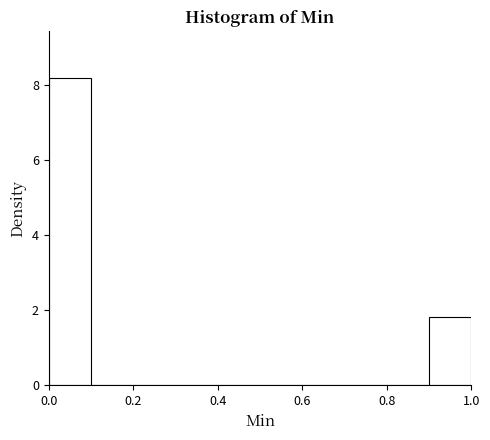

Which range on the x-axis has the tallest bar?

0.0 to 0.1